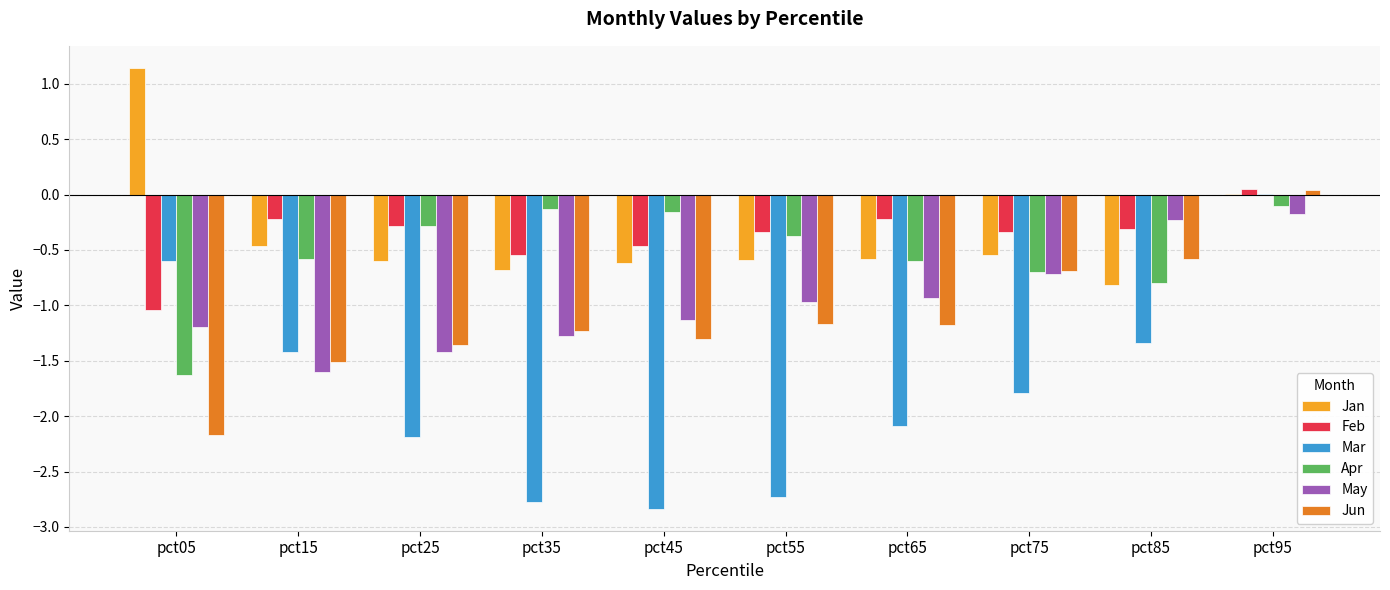

How many values in Feb are above zero?

1